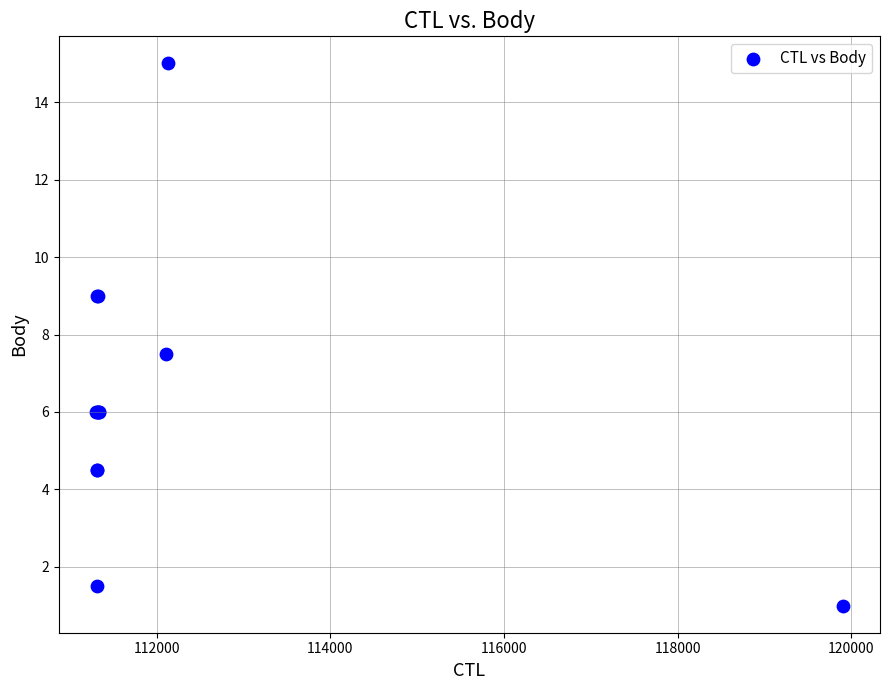

What Y value in the scatter plot is closest to 8?

7.5